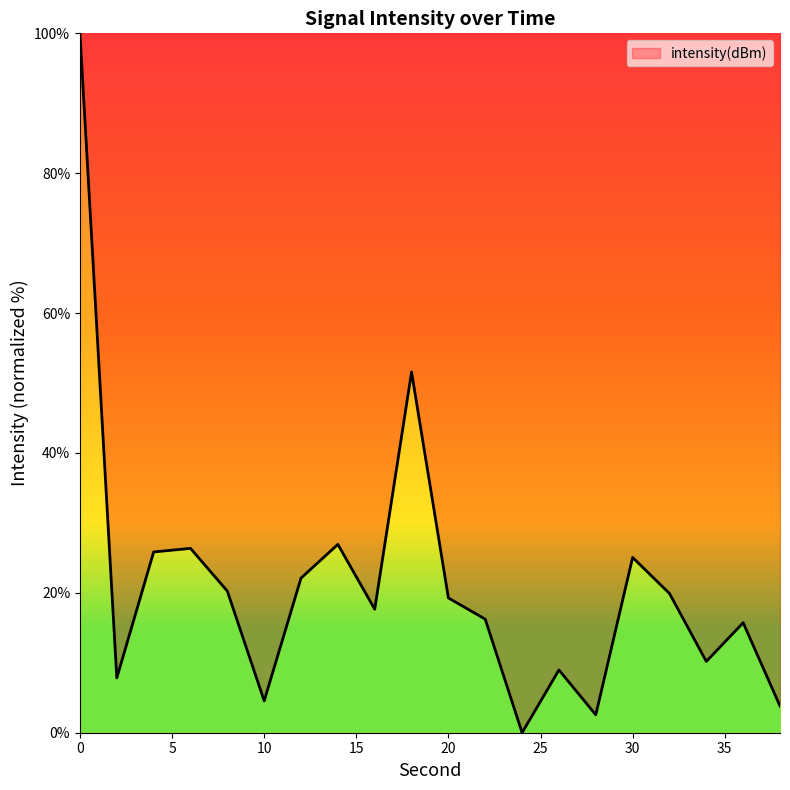

How many values are below 19?

10